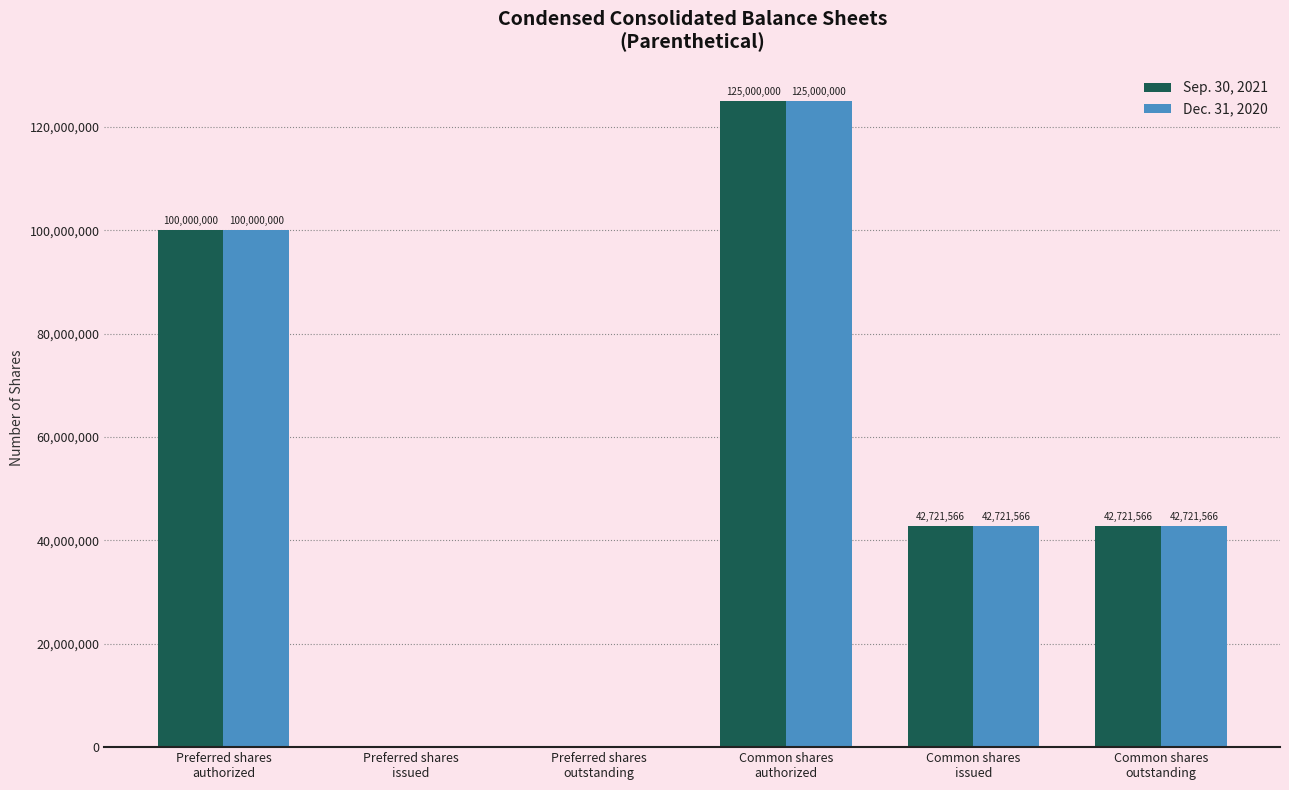

What are all the series names shown in the legend?

Sep. 30, 2021, Dec. 31, 2020